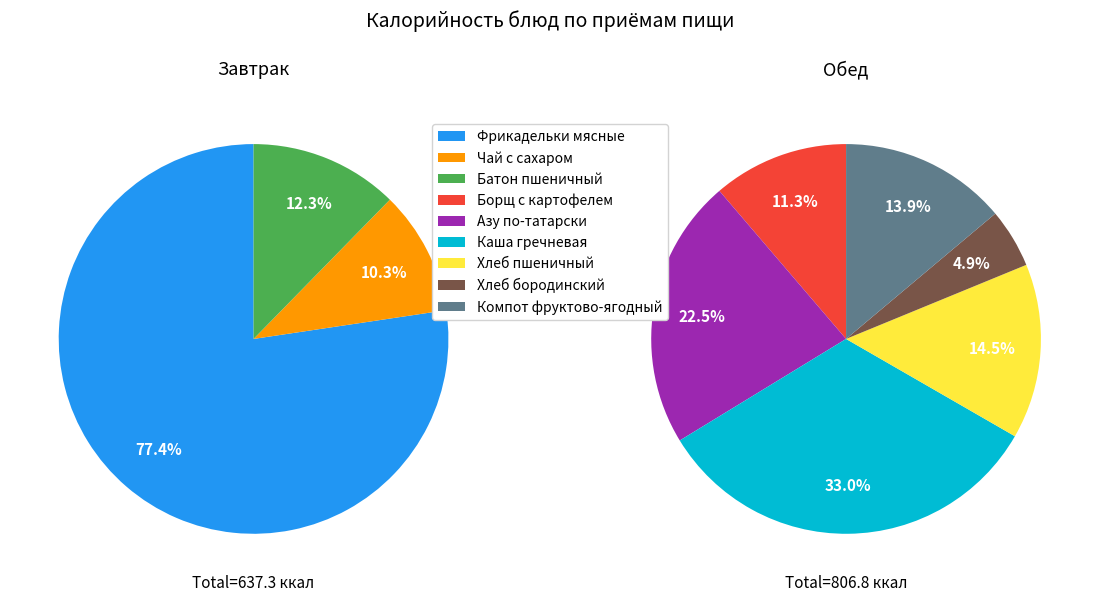

What is the ratio of the value at Хлеб бородинский to the value at Чай с сахаром?

0.6